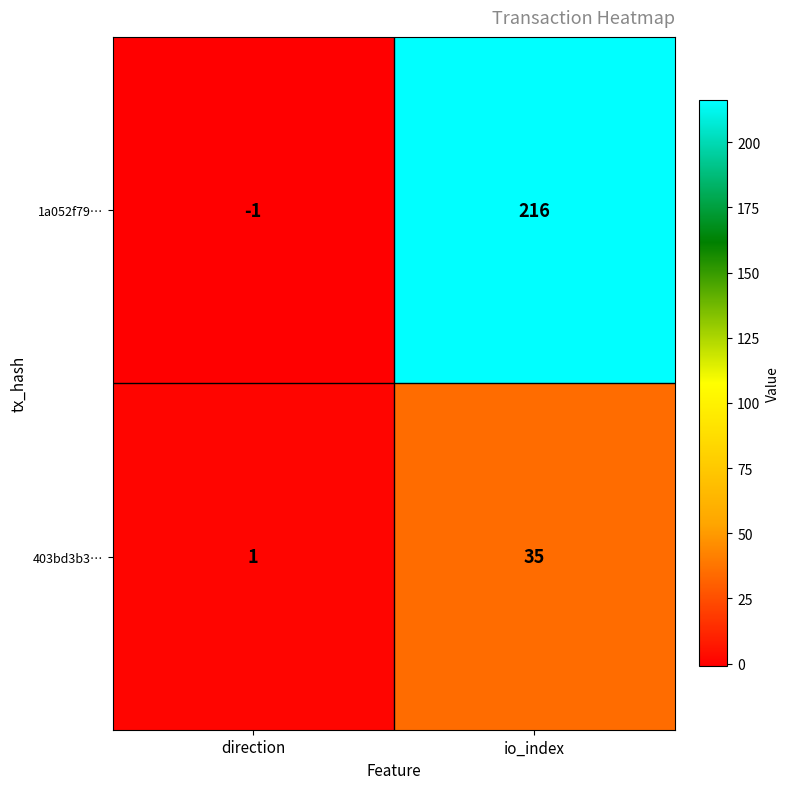

Rank the series at io_index from highest to lowest value.

1a052f79…, 403bd3b3…